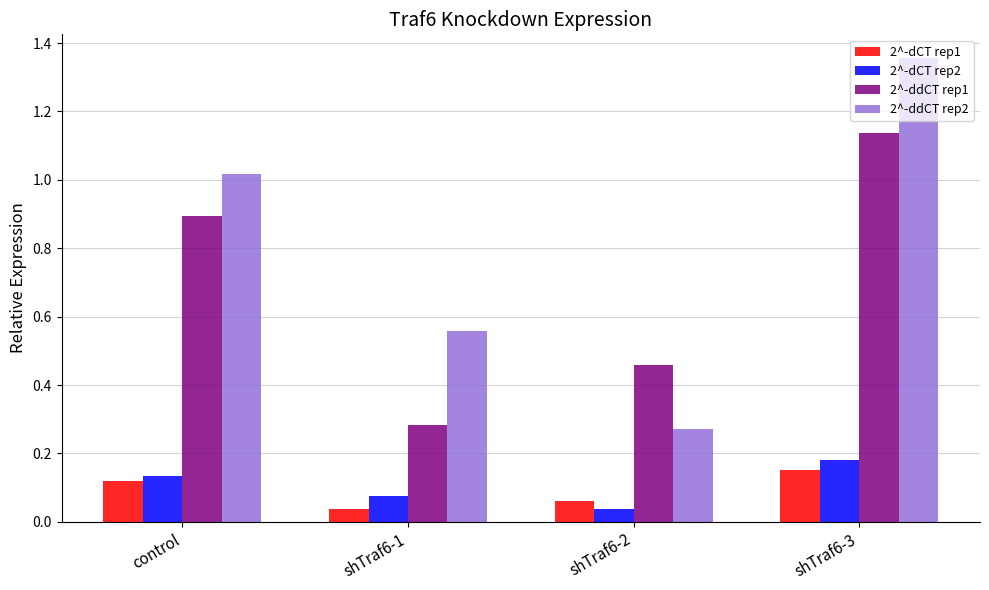

Count the 2^-dCT rep2 values in the range 0 to 1.

4